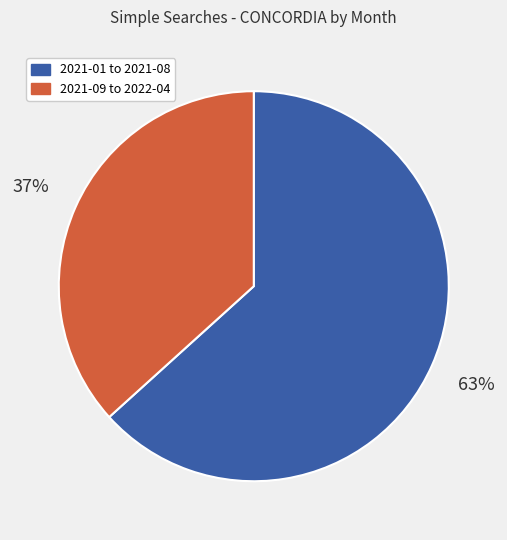

Is there a majority slice in this chart?

Yes